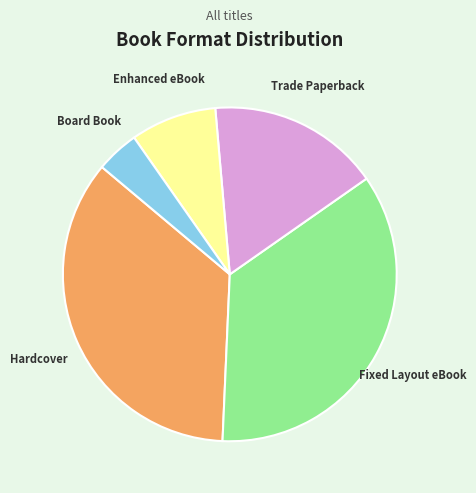

Is there a majority slice in this chart?

No